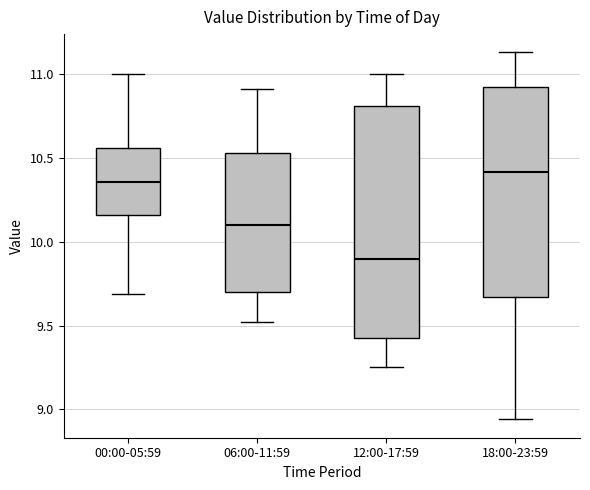

Which box has the highest median line?

18:00-23:59